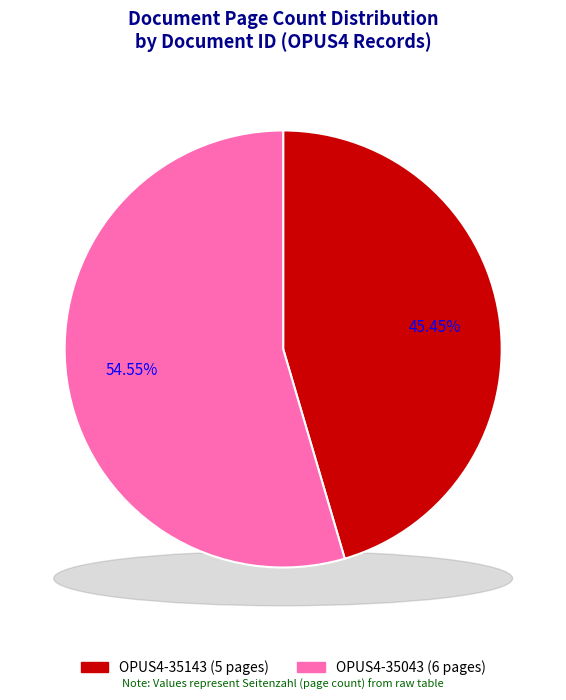

Is the sum of OPUS4-35043 and OPUS4-35143 greater than half?

Yes